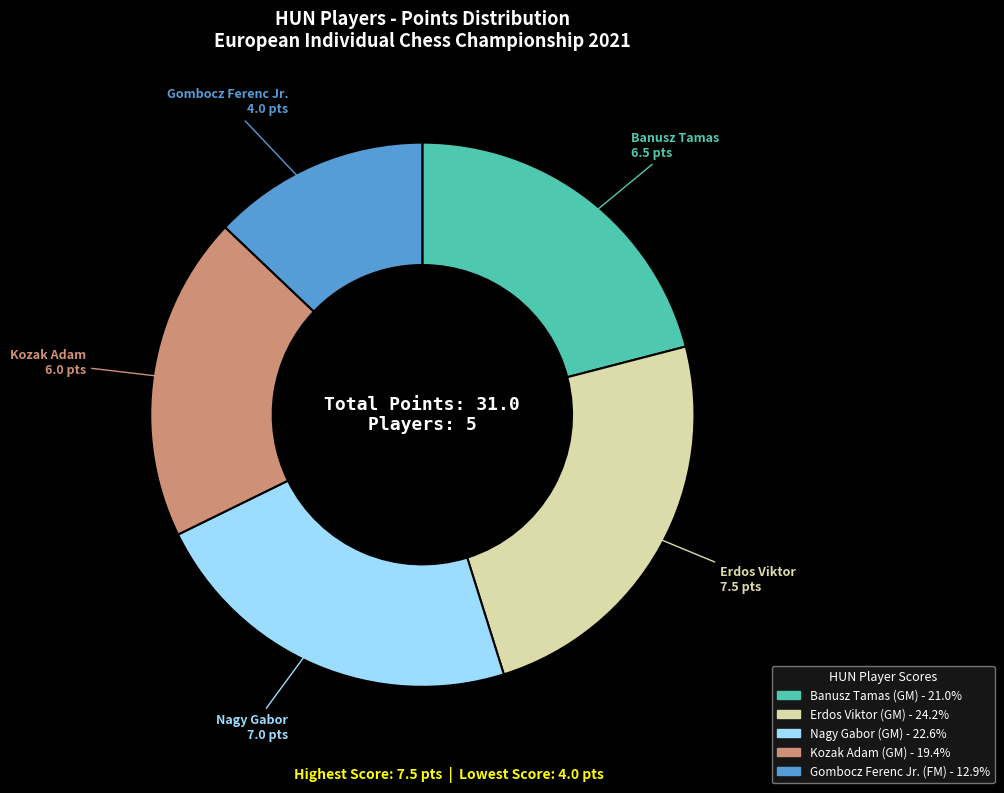

What is the smallest slice in the pie chart?

Gombocz Ferenc Jr. (FM)